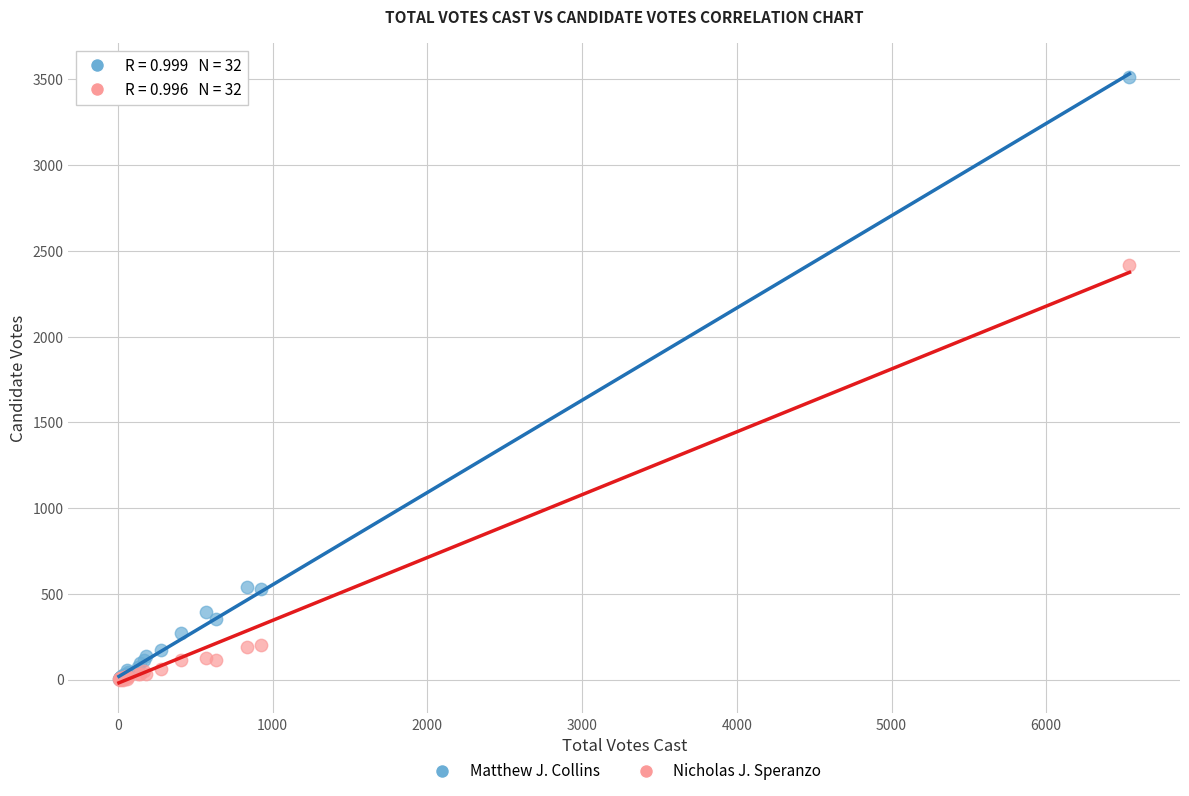

Across all series, what Y value is closest to 1755?

2418